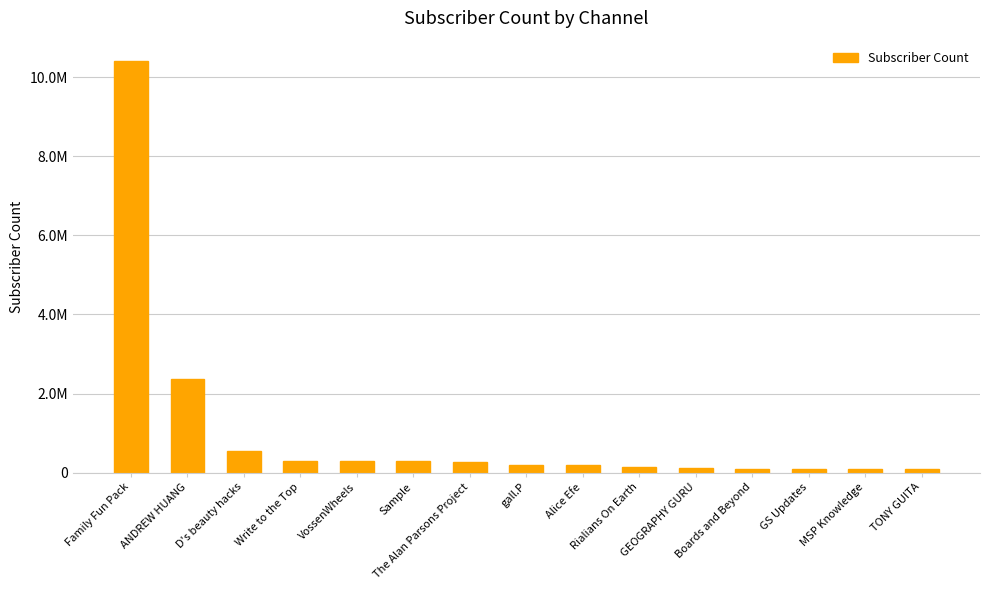

Does the chart contain any negative values?

No